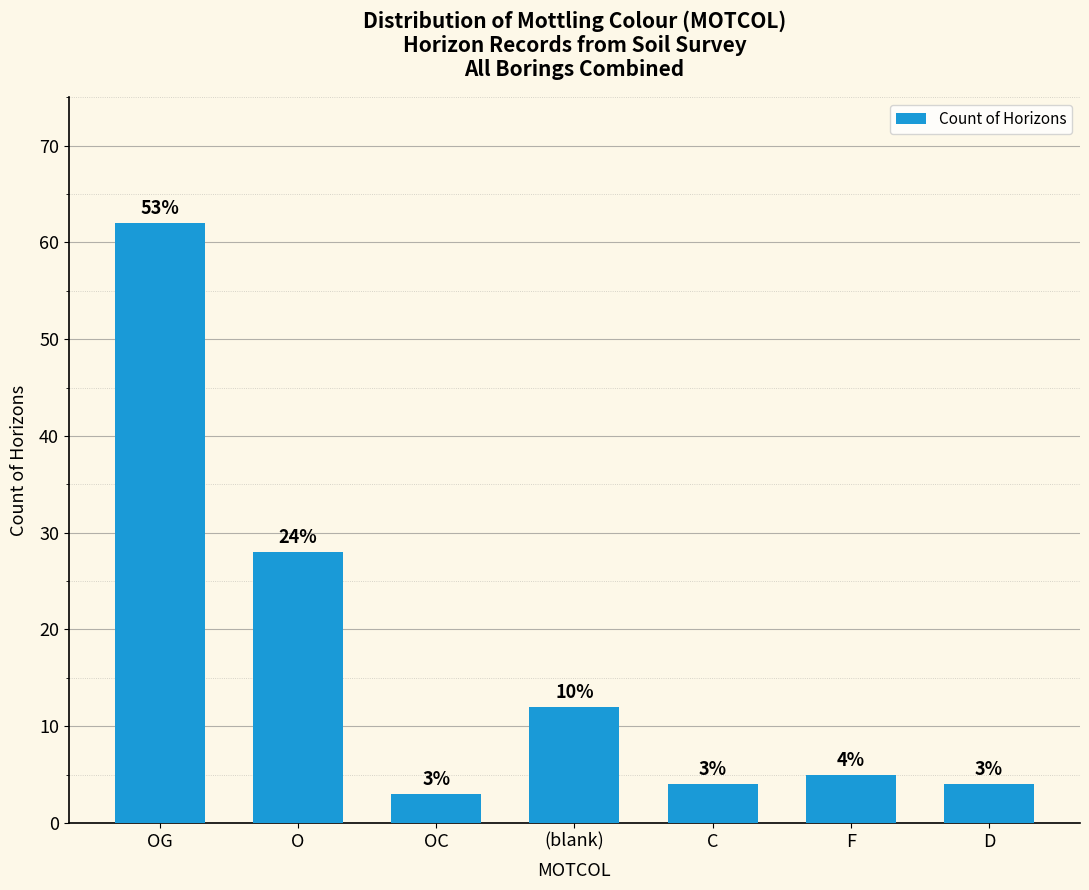

What value does the data have at D, to the nearest 5?

5